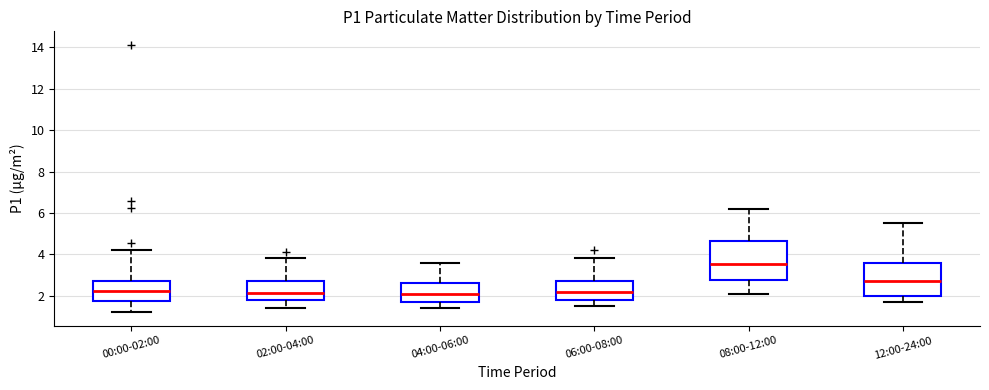

Which box has the highest median line?

08:00-12:00